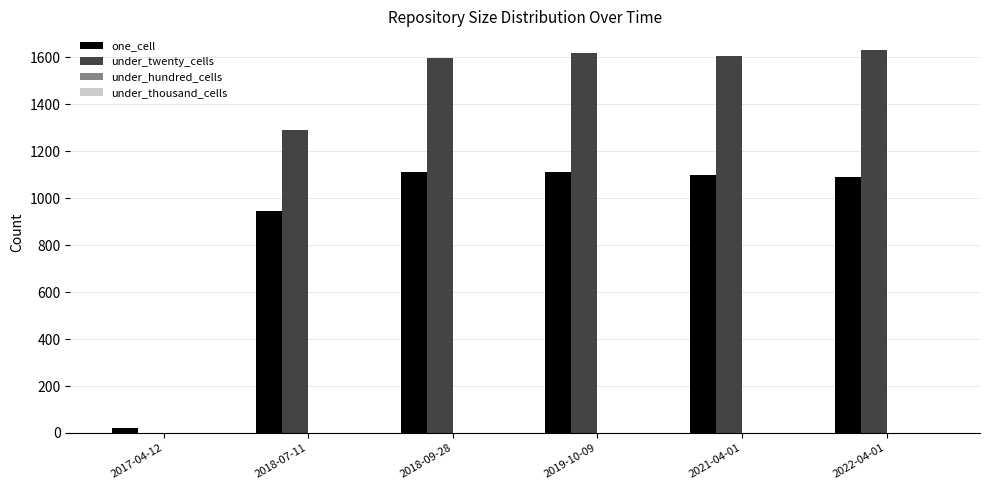

Where is one_cell nearest to the value 566?

2018-07-11